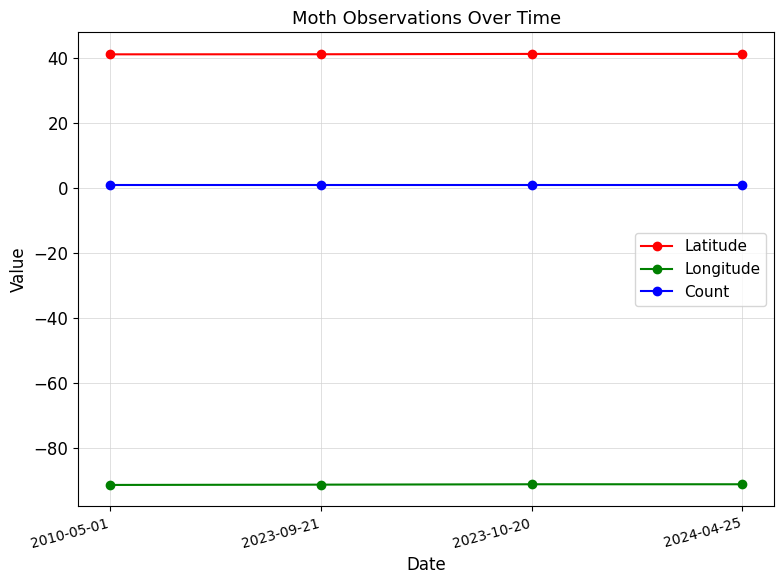

Rank the series by their maximum value, from highest to lowest.

Latitude, Count, Longitude